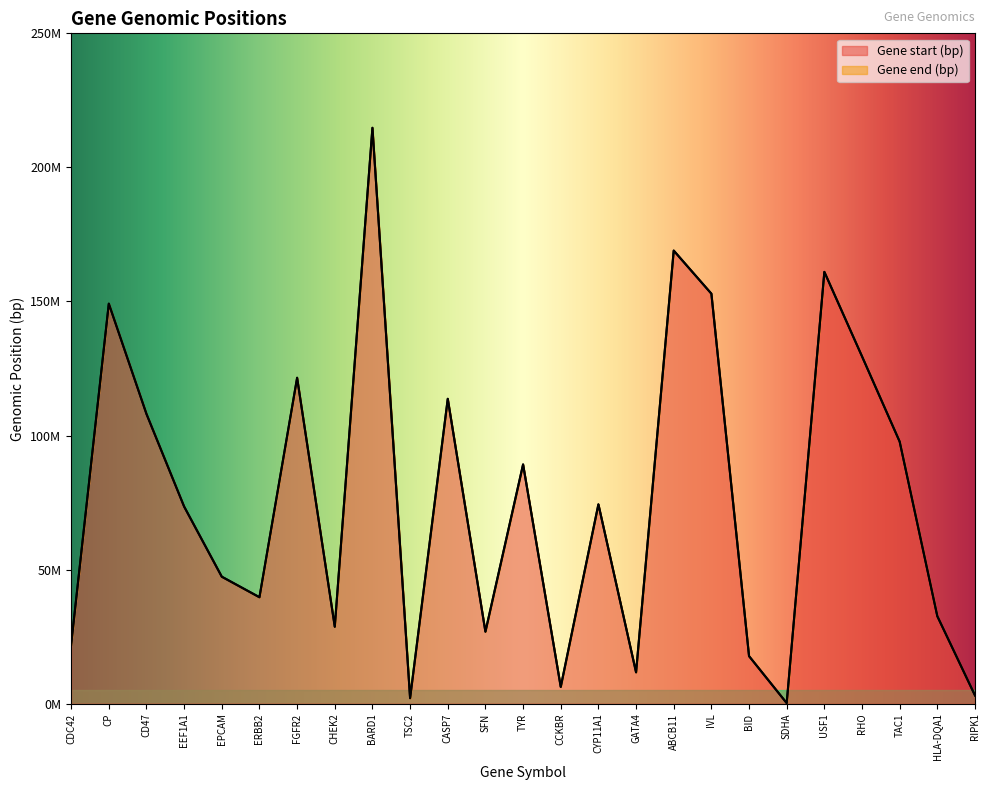

How many interior local peaks does the Gene start (bp) series have?

8